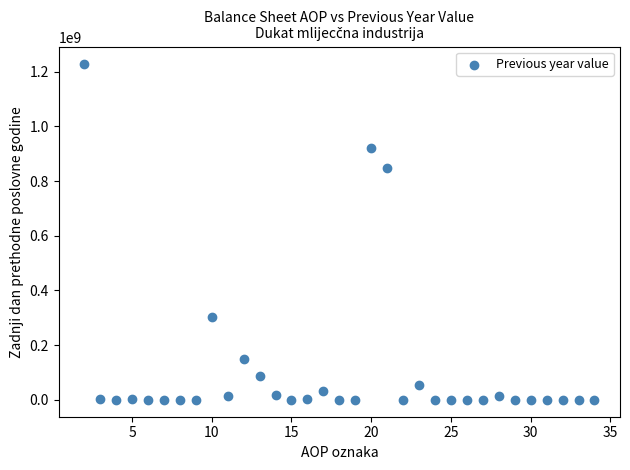

What is the range of X values (max minus min)?

32